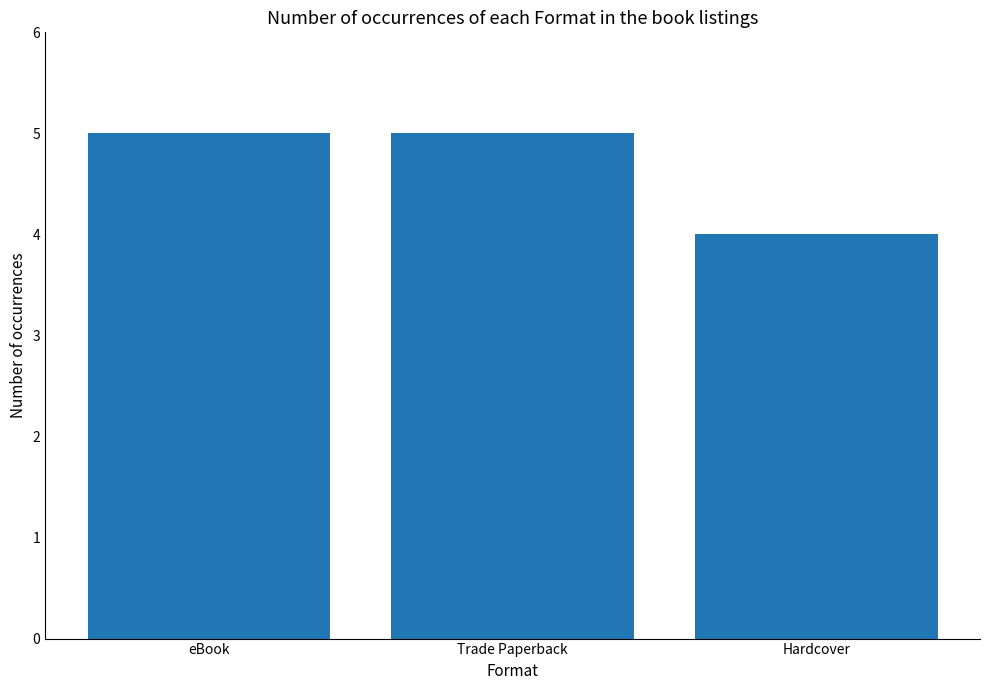

Is it true that the value at eBook is 5?

True